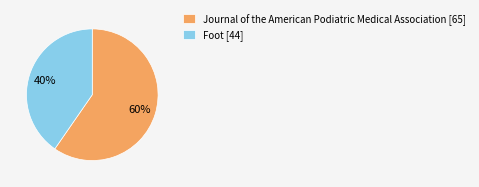

Is the sum of Journal of the American Podiatric Medical Association [65] and Foot [44] greater than half?

Yes